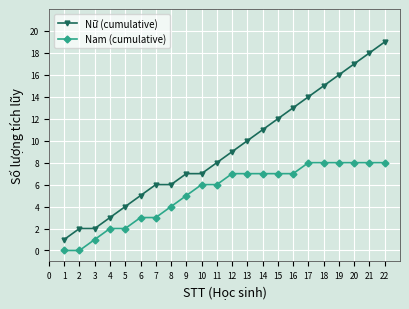

What is the highest value of the Nam (cumulative) series?

8